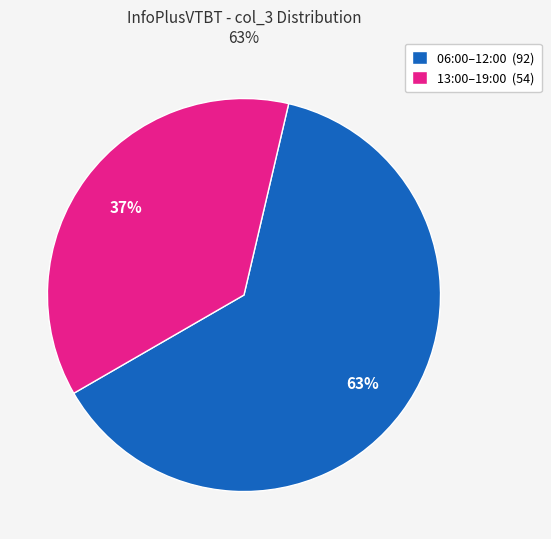

The 13:00–19:00 (54) slice represents 37% of the pie. True or false?

True